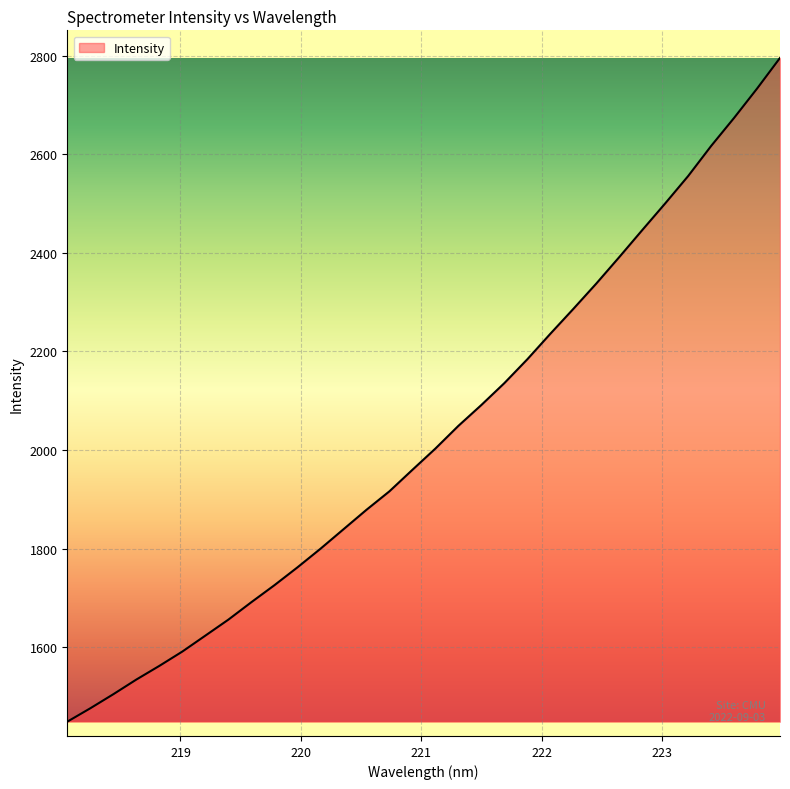

What is the greatest value displayed?

2795.6